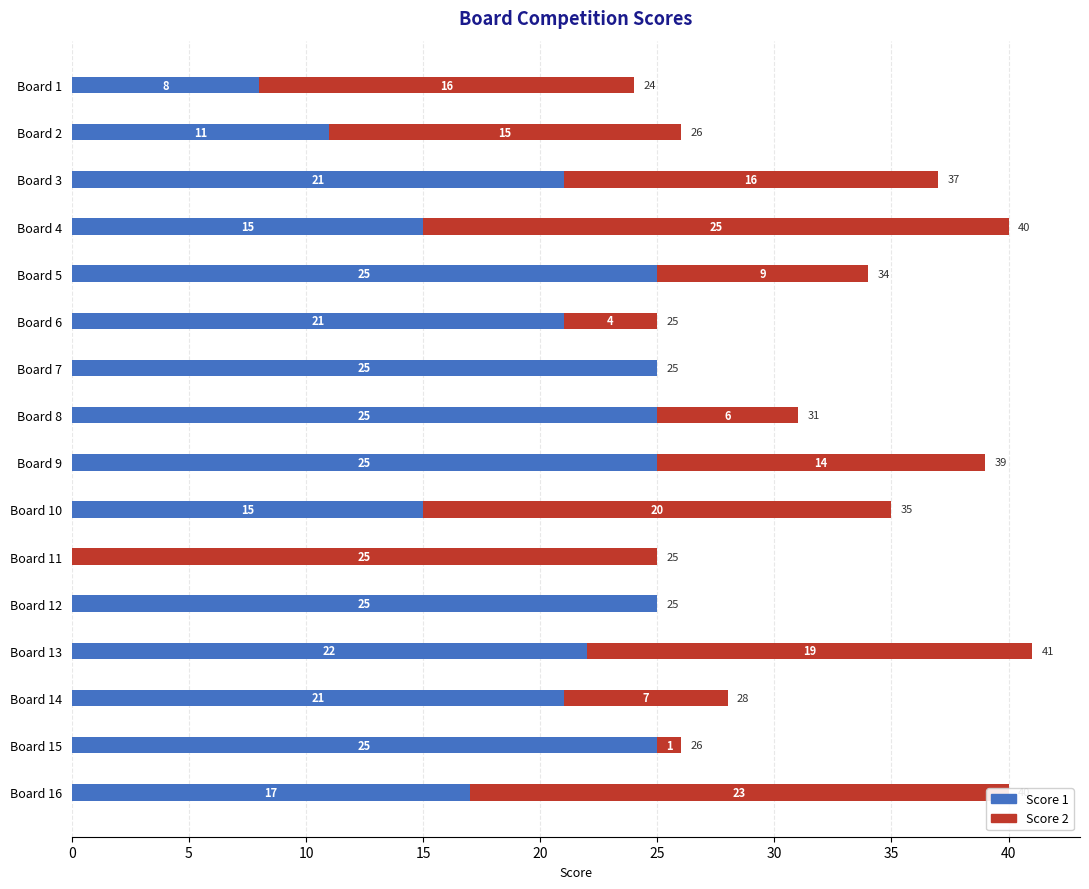

What is the sum of the Score 1 values at Board 1 and Board 2?

19